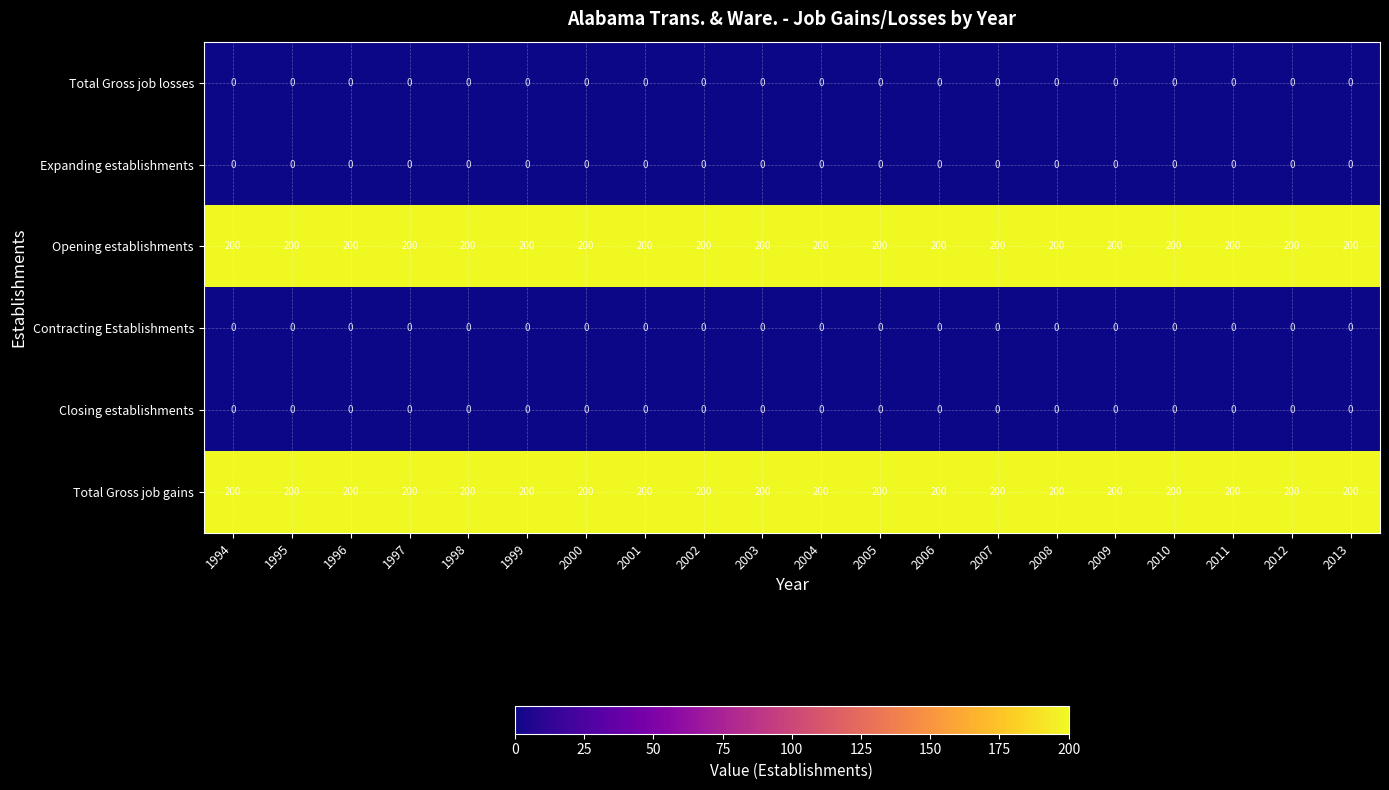

What is the difference between the highest and lowest values at 2003?

200